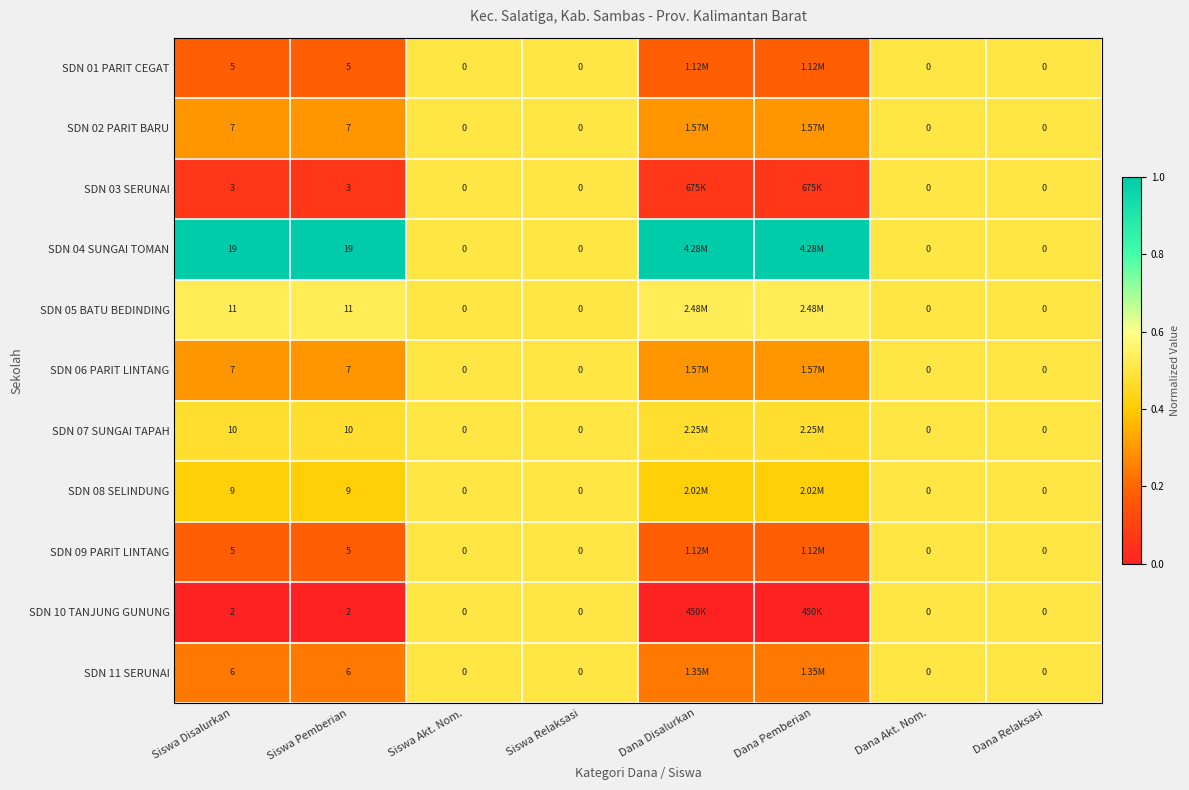

The SDN 09 PARIT LINTANG series shows 0.3 at Siswa Pemberian. True or false?

False